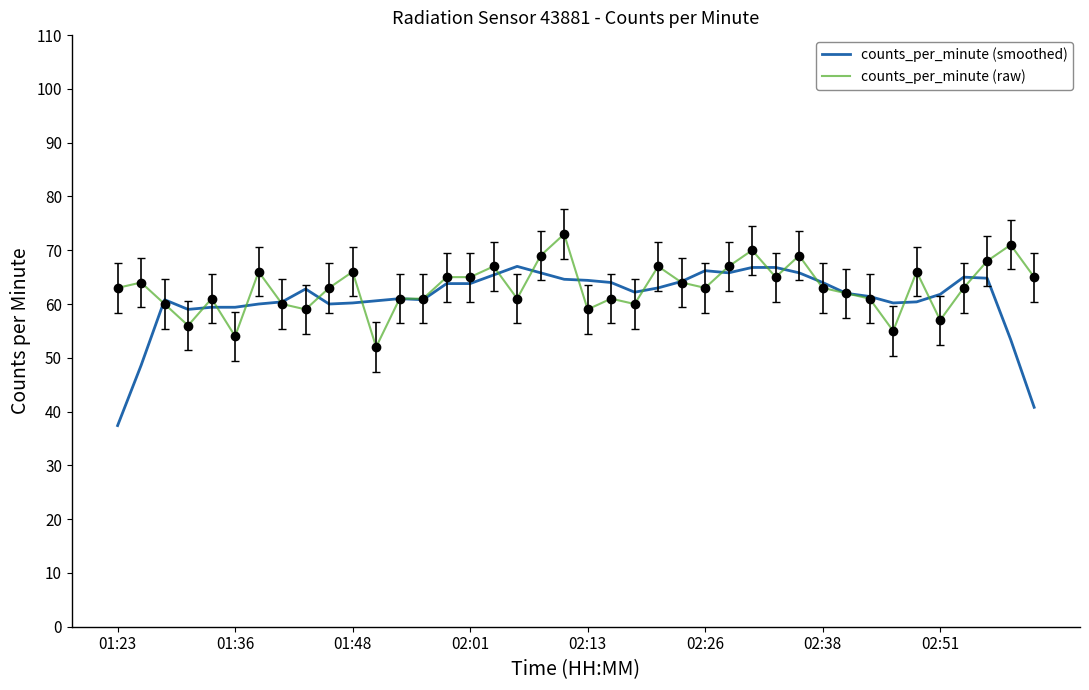

What is the greatest value displayed?

73.0